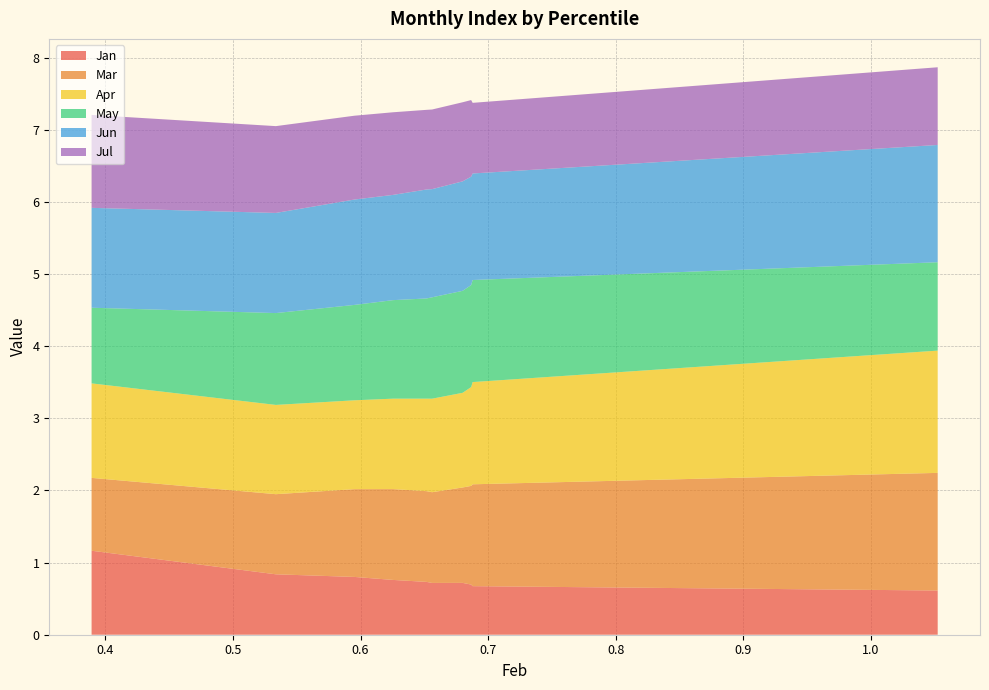

Reading left to right, transcribe all the data shown in this chart.

Jan: pct05=1.2	pct15=0.8	pct25=0.8	pct35=0.8	pct45=0.7	pct55=0.7	pct65=0.7	pct75=0.7	pct85=0.7	pct95=0.6
Mar: pct05=1.0	pct15=1.1	pct25=1.2	pct35=1.3	pct45=1.3	pct55=1.3	pct65=1.3	pct75=1.4	pct85=1.4	pct95=1.6
Apr: pct05=1.3	pct15=1.2	pct25=1.2	pct35=1.3	pct45=1.3	pct55=1.3	pct65=1.3	pct75=1.4	pct85=1.4	pct95=1.7
May: pct05=1.0	pct15=1.3	pct25=1.3	pct35=1.4	pct45=1.4	pct55=1.4	pct65=1.4	pct75=1.4	pct85=1.4	pct95=1.2
Jun: pct05=1.4	pct15=1.4	pct25=1.5	pct35=1.5	pct45=1.5	pct55=1.5	pct65=1.5	pct75=1.5	pct85=1.5	pct95=1.6
Jul: pct05=1.3	pct15=1.2	pct25=1.2	pct35=1.1	pct45=1.1	pct55=1.1	pct65=1.1	pct75=1.1	pct85=1.0	pct95=1.1